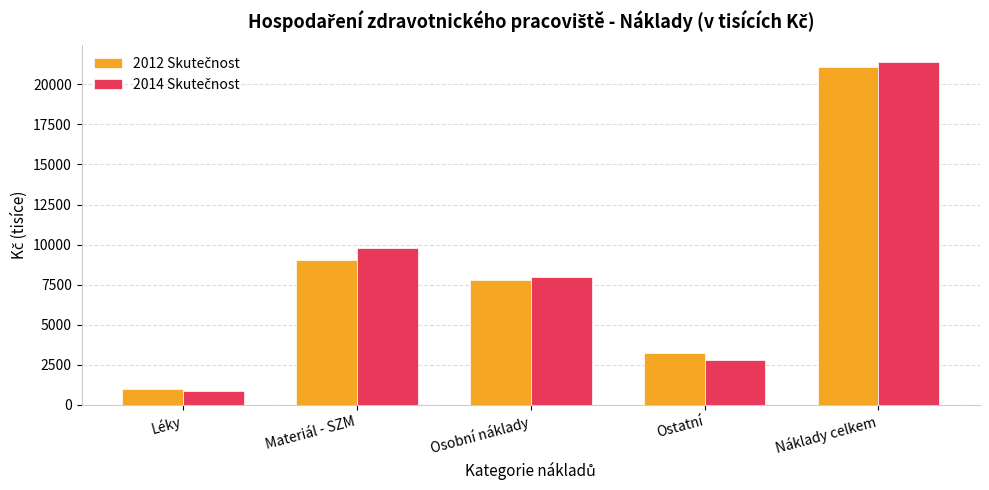

At which category is the sum across all series the highest?

Náklady celkem